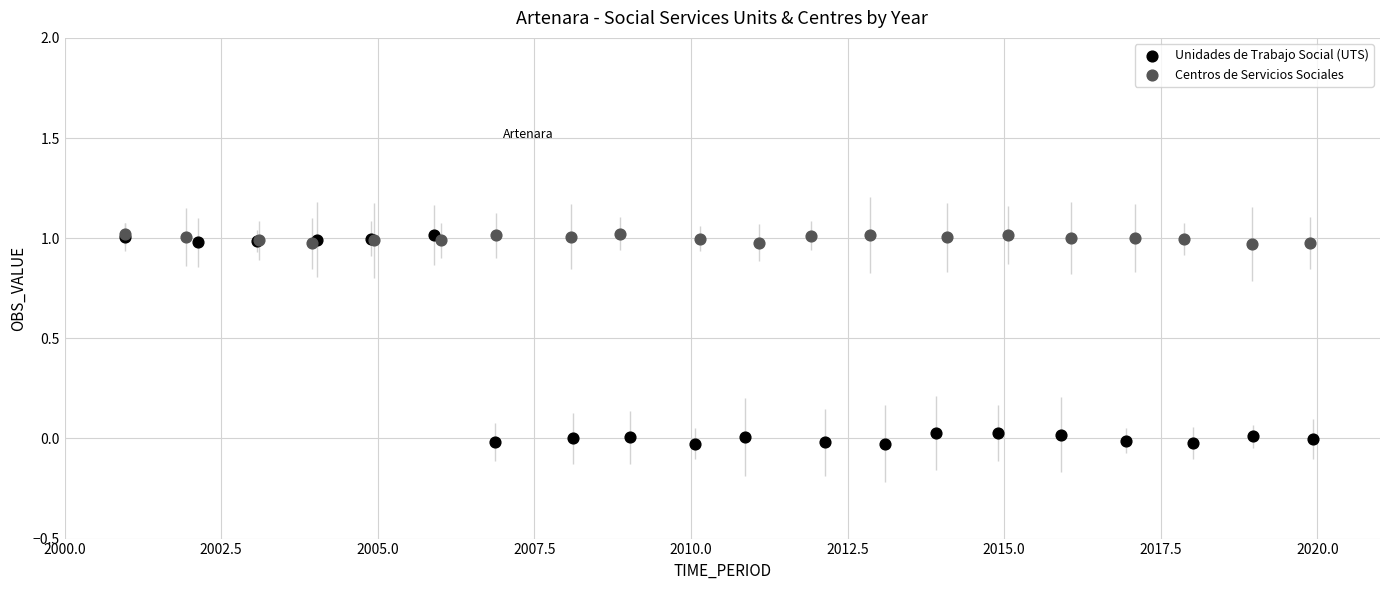

Which series has the widest spread of Y values?

Unidades de Trabajo Social (UTS)